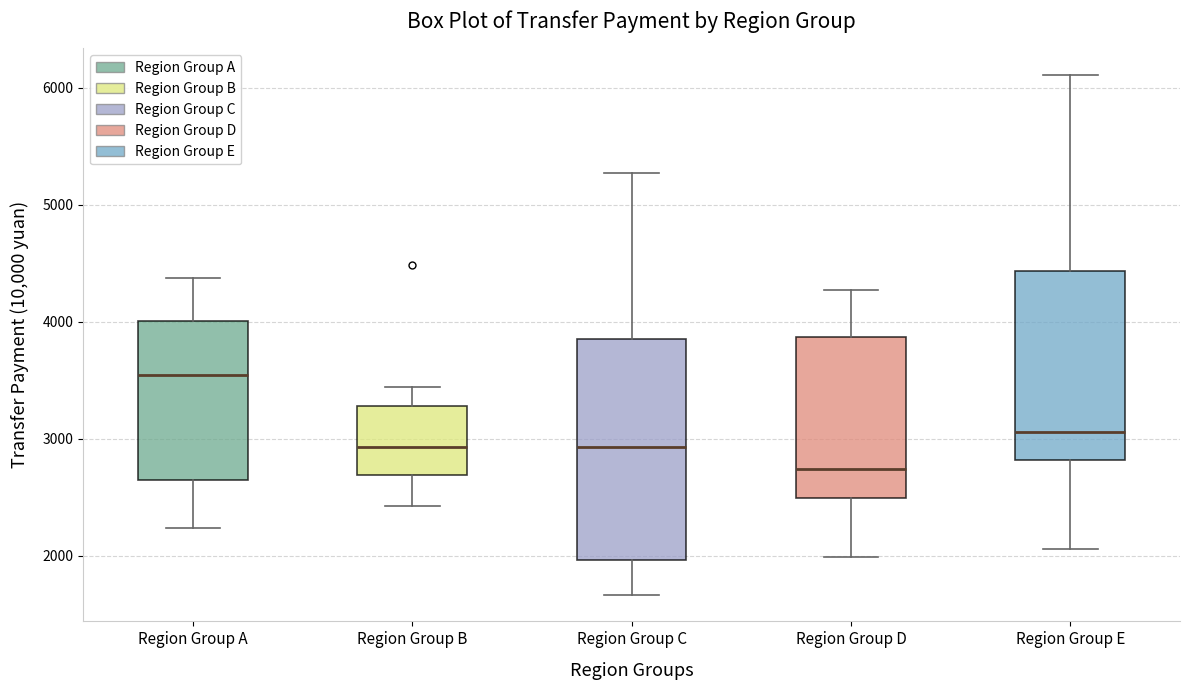

Reading left to right, transcribe this box plot: for each box, give where its median line is, the range the box spans, and where its two whiskers end, as read against the y-axis. The values are not printed on the chart, so give them approximately, as read against the axis.

Region Group A: median 3500, box 2700 to 4000, whiskers 2200 to 4400
Region Group B: median 2900, box 2700 to 3300, whiskers 2400 to 3400
Region Group C: median 2900, box 2000 to 3800, whiskers 1700 to 5300
Region Group D: median 2700, box 2500 to 3900, whiskers 2000 to 4300
Region Group E: median 3100, box 2800 to 4400, whiskers 2100 to 6100